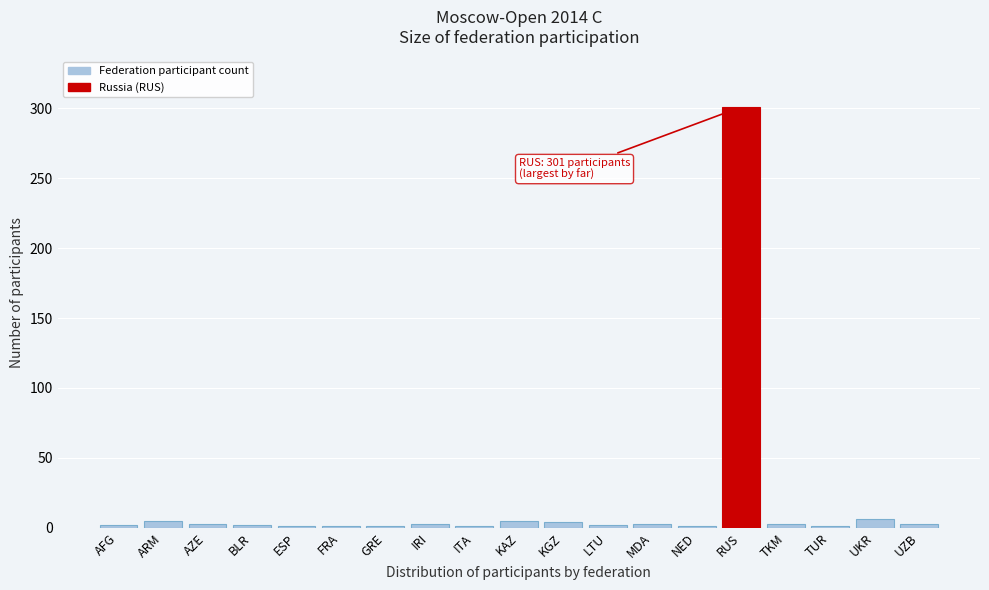

Which has a higher value, RUS or TKM?

RUS